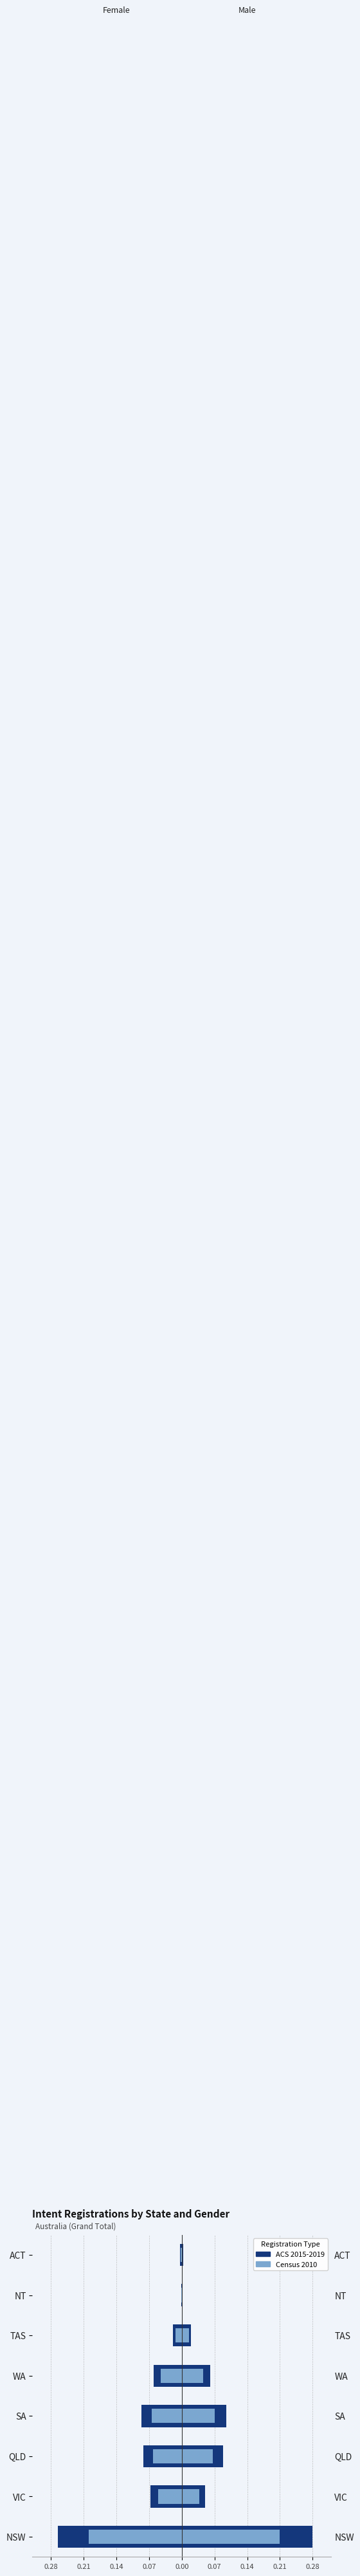

Reading right to left, list all the values displayed in this chart.

Female (ACS): -0.0	-0.0	-0.0	-0.1	-0.1	-0.1	-0.1	-0.3
Female (Census): -0.0	-0.0	-0.0	-0.0	-0.1	-0.1	-0.1	-0.2
Male (ACS): 0.0	0.0	0.0	0.1	0.1	0.1	0.0	0.3
Male (Census): 0.0	0.0	0.0	0.0	0.1	0.1	0.0	0.2